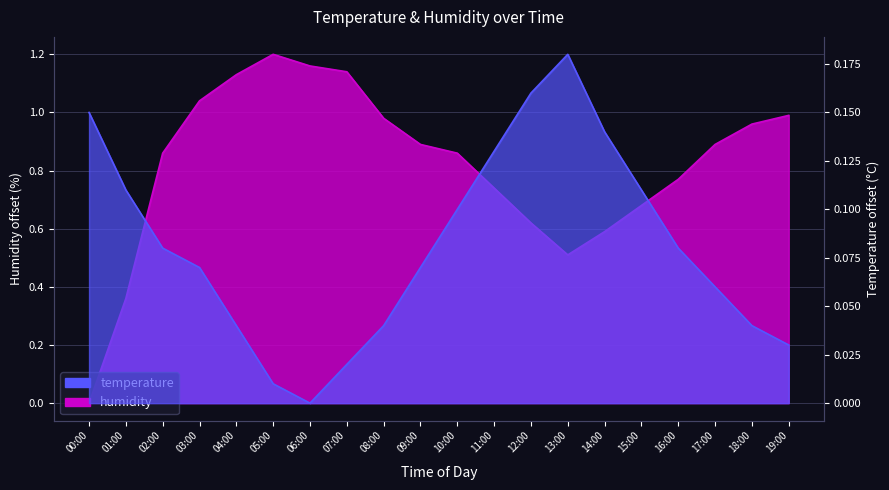

Between 03:00 and 04:00, which series saw the biggest shift?

humidity